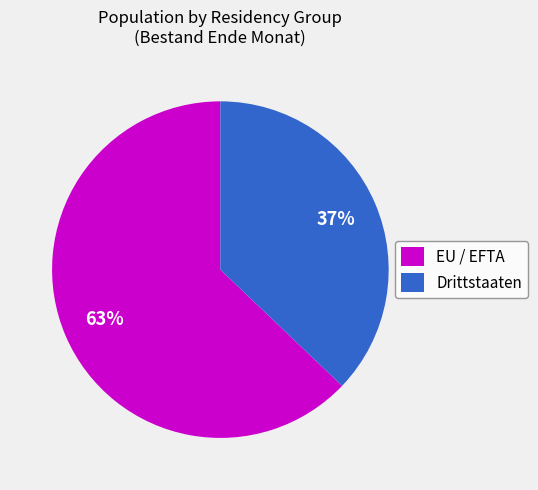

Rank the categories by value from lowest to highest.

Drittstaaten, EU / EFTA